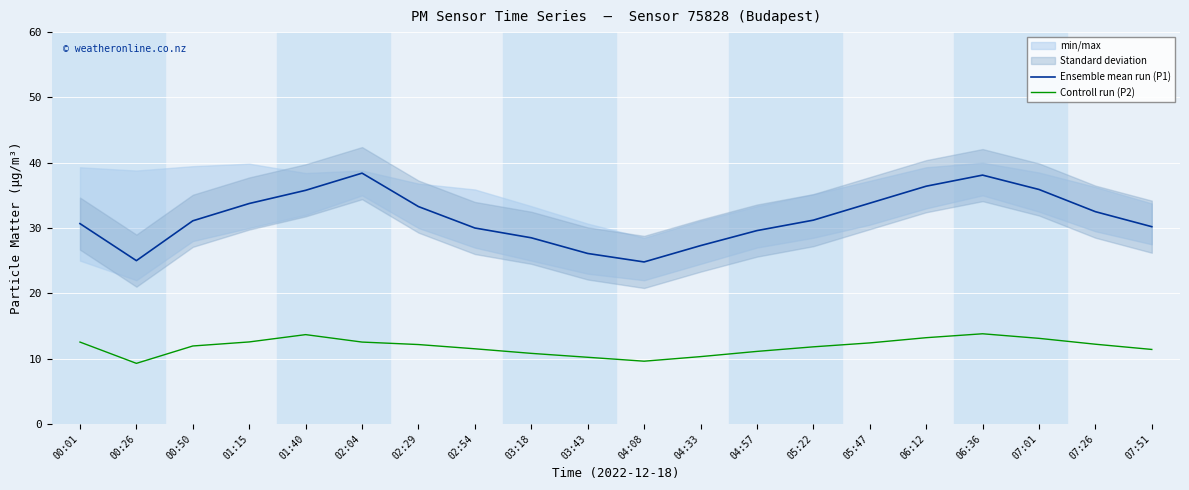

What is the label of the 14th point from the left?

05:22